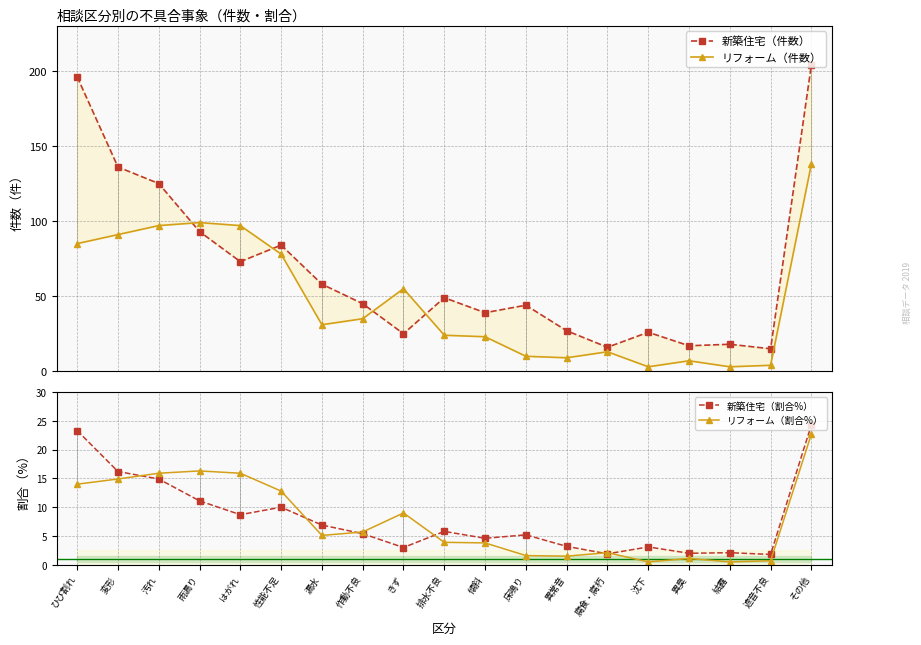

What value does the 新築住宅（割合%） series have at はがれ?

8.7